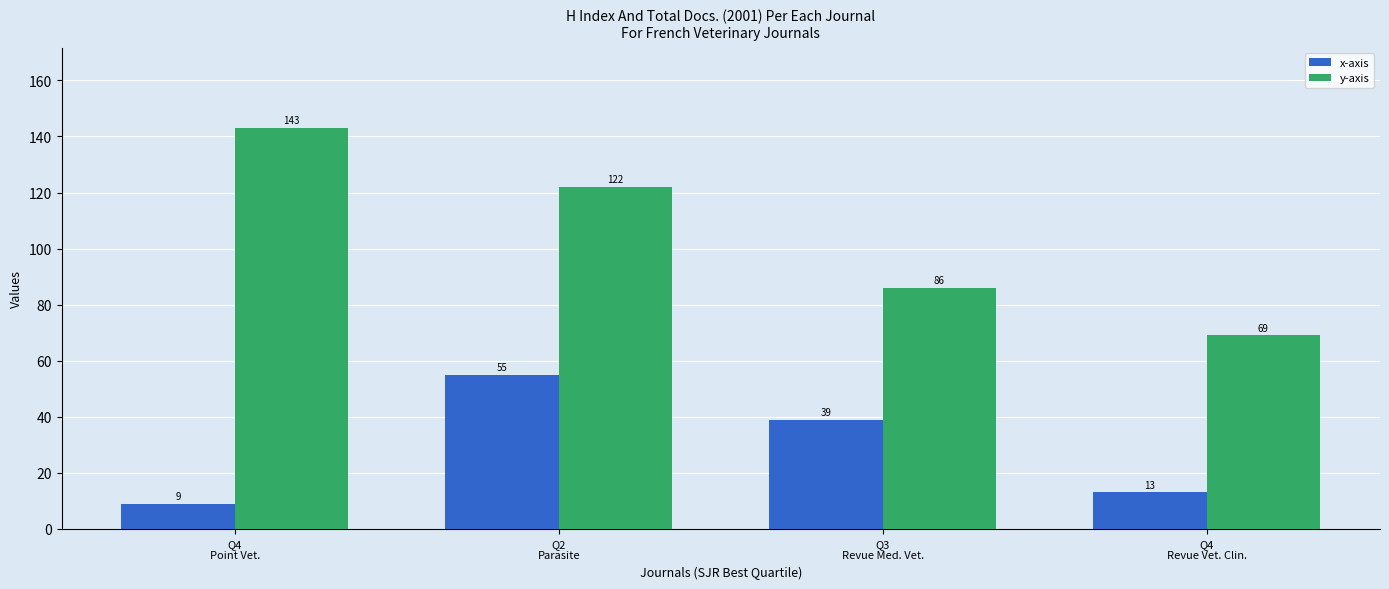

At which label does y-axis first exceed 122?

Q4
Point Vet.